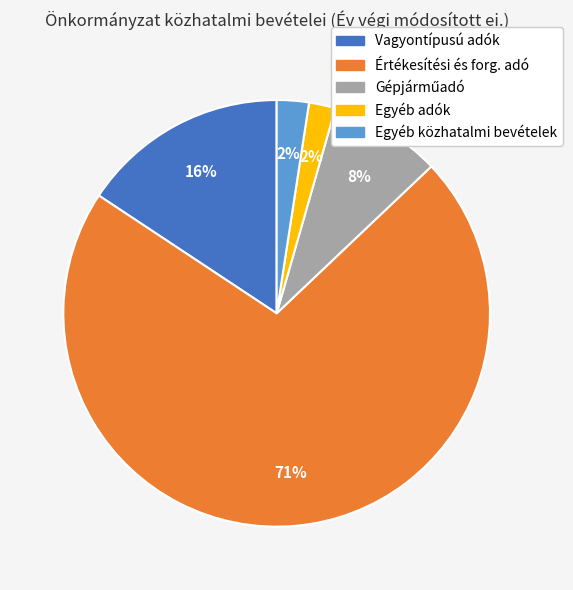

Count the number of slices in the pie.

5